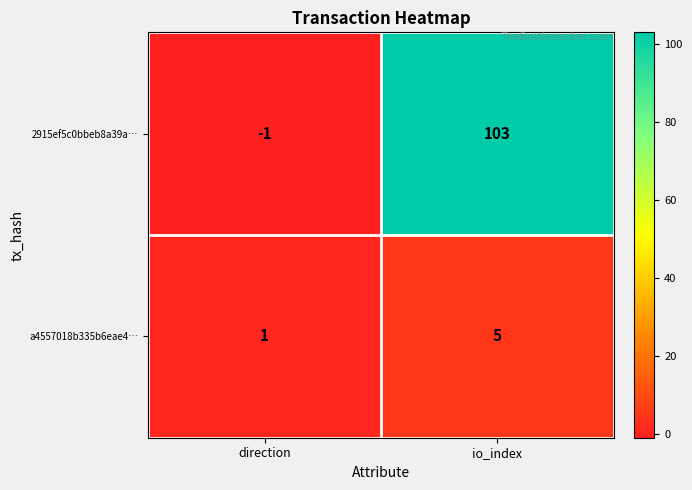

Which series changed the most between direction and io_index?

2915ef5c0bbeb8a39a…